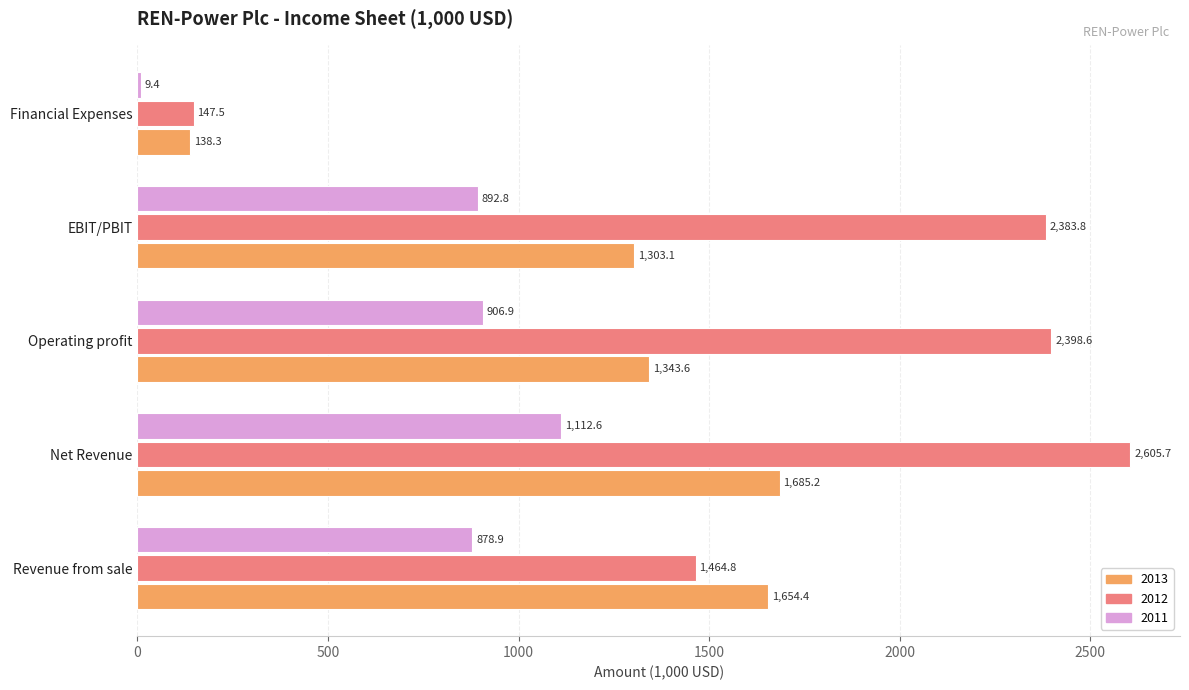

What is the average value of the 2012 series?

1800.1